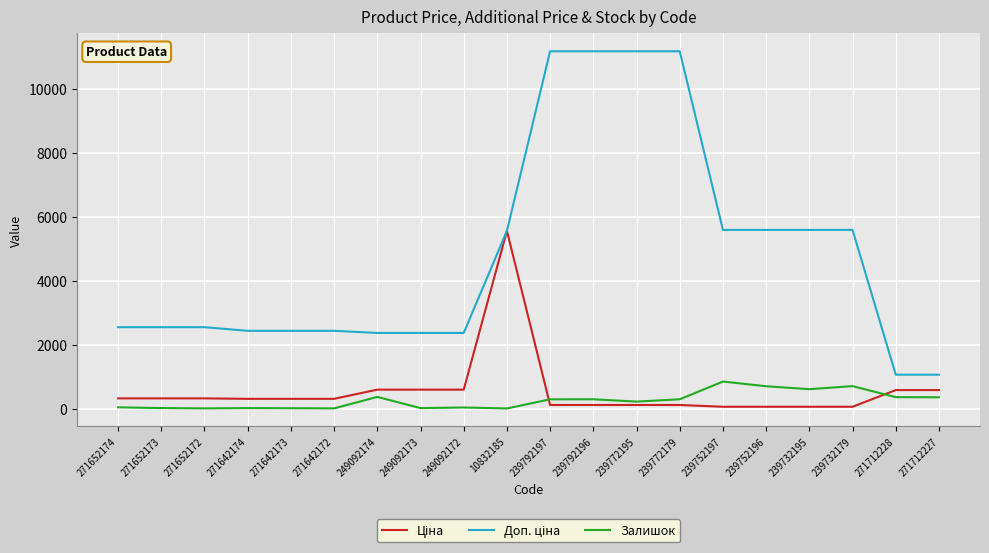

The Залишок series shows 14.0 at 249092173. True or false?

True